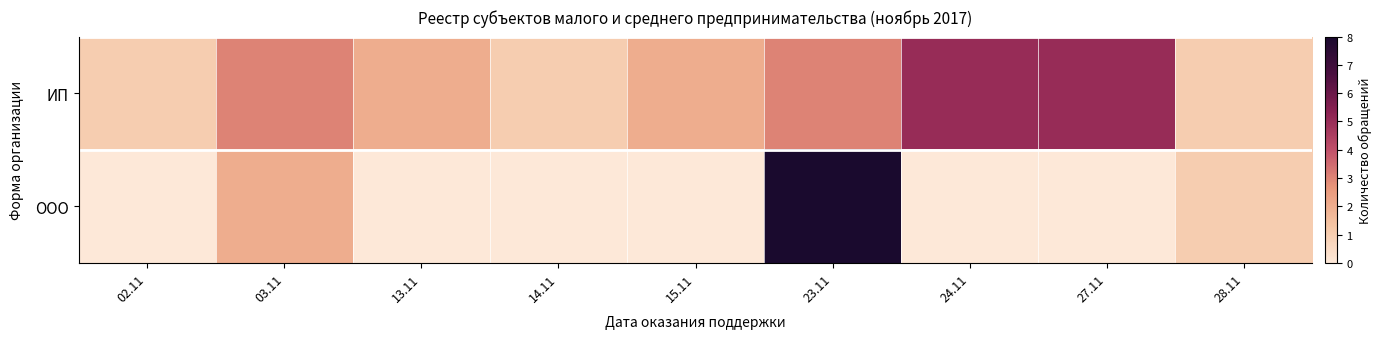

Reading left to right, list all the values displayed in this chart.

ИП: 02.11=1	03.11=3	13.11=2	14.11=1	15.11=2	23.11=3	24.11=5	27.11=5	28.11=1
ООО: 02.11=0	03.11=2	13.11=0	14.11=0	15.11=0	23.11=8	24.11=0	27.11=0	28.11=1